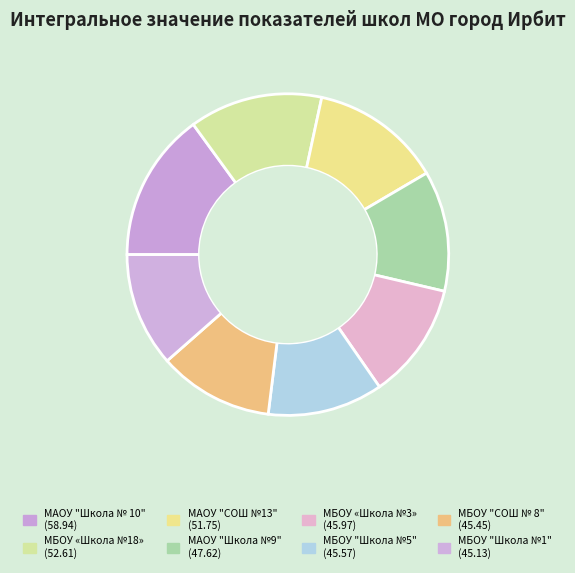

How many slices are in this pie chart?

8